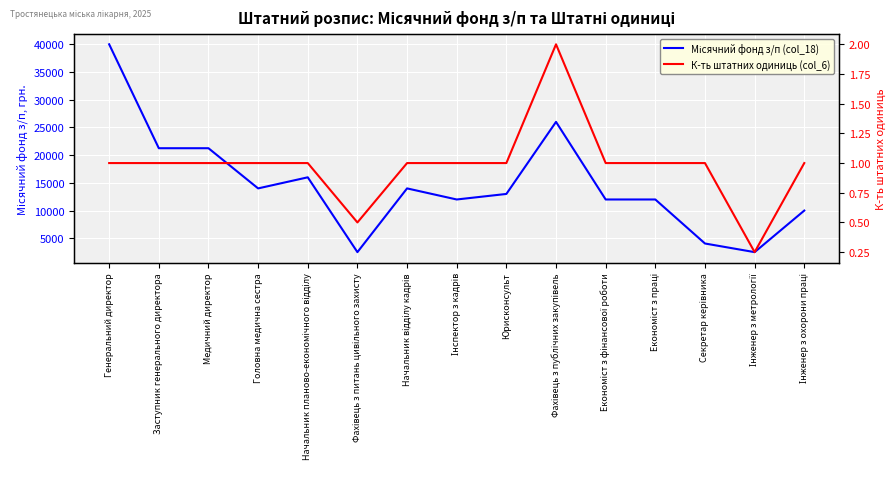

At how many categories does at least one series exceed 24915?

2